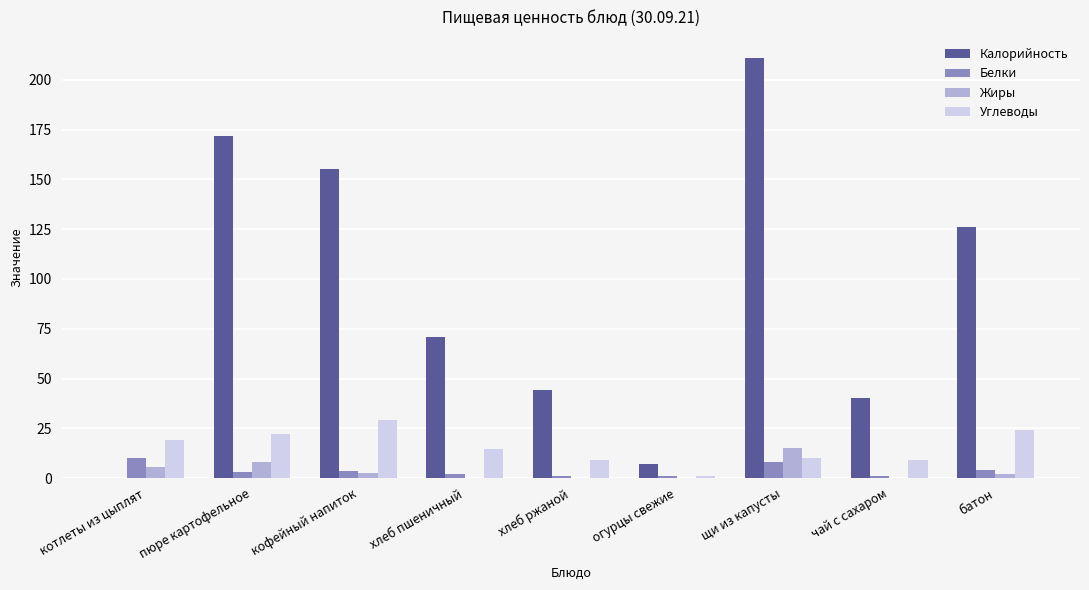

Count the number of data series in this chart.

4